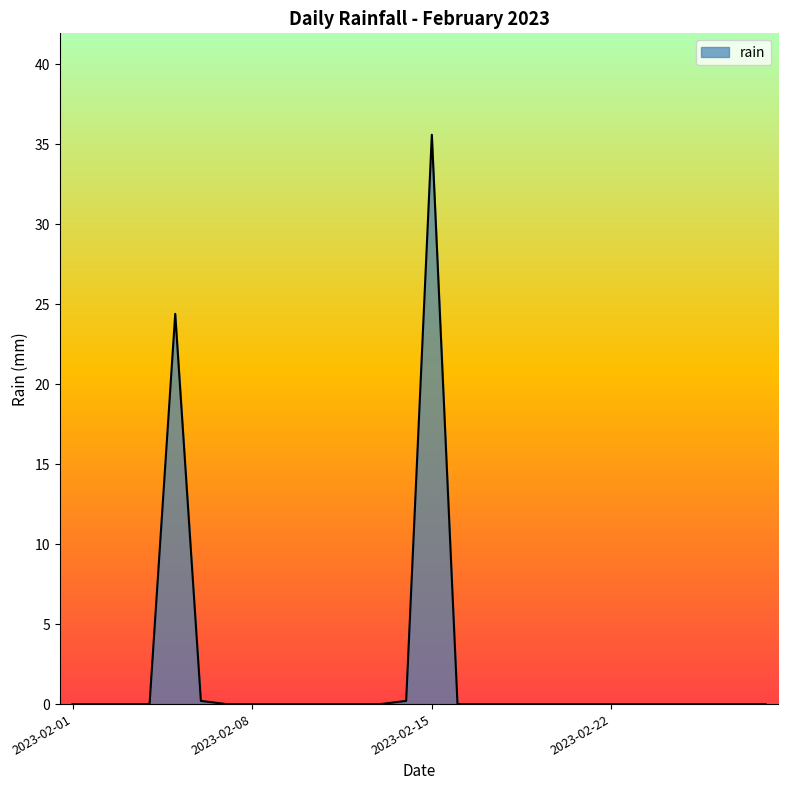

What is the difference between the maximum and minimum values?

35.6